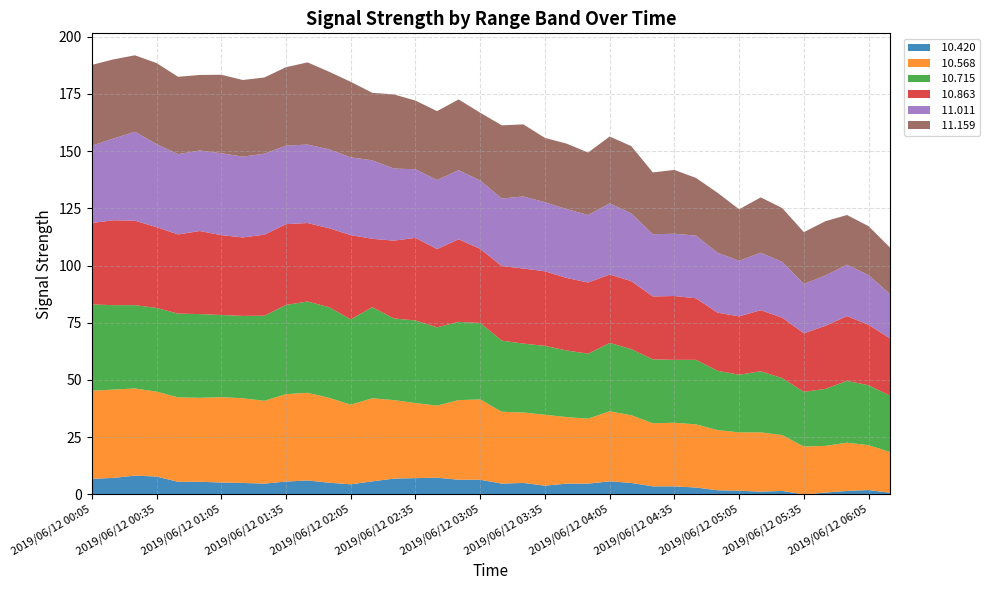

Reading left to right, extract all data points from this chart.

 10.420: 6.8	7.2	8.2	7.8	5.5	5.5	5.2	5.0	4.7	5.6	6.1	5.1	4.4	5.7	6.9	7.1	7.3	6.4	6.4	4.7	5.0	3.8	4.7	4.7	5.7	5.0	3.5	3.5	3.0	1.8	1.6	1.2	1.5	-0.1	0.8	1.5	1.9	0.7
 10.568: 38.5	38.6	38.1	37.1	36.9	36.7	37.3	37.0	36.2	38.2	38.3	37.1	34.8	36.3	34.3	32.8	31.5	34.8	35.1	31.4	30.8	31.0	29.1	28.4	30.6	29.6	27.6	27.8	27.6	26.3	25.5	25.9	24.4	20.9	20.4	21.1	19.6	17.8
 10.715: 37.7	36.9	36.4	36.6	36.6	36.6	35.9	36.0	37.2	39.0	39.9	39.6	37.3	39.8	35.7	36.1	34.2	34.2	33.4	31.1	30.1	30.1	29.1	28.4	29.9	28.9	27.9	27.5	28.2	25.9	25.2	26.7	24.9	23.9	24.9	27.0	26.2	24.6
 10.863: 35.6	37.1	36.9	35.3	34.6	36.3	34.9	34.3	35.4	35.3	34.3	34.5	36.8	29.9	34.0	36.1	34.2	36.1	32.4	32.6	32.8	32.6	31.7	31.1	29.9	29.7	27.5	27.9	26.9	25.4	25.5	26.7	26.4	25.6	27.6	28.3	26.4	25.0
 11.011: 33.8	35.7	38.9	36.3	35.1	35.2	35.8	35.3	35.4	34.3	34.3	34.5	34.0	34.3	31.5	30.0	30.2	30.2	29.9	29.5	31.5	30.2	30.1	29.5	31.1	29.6	27.2	27.2	27.4	26.2	24.3	25.1	24.4	21.6	22.0	22.5	21.7	19.4
 11.159: 35.3	34.6	33.4	35.4	33.8	33.0	34.3	33.5	33.3	34.3	35.9	33.9	33.0	29.5	32.4	30.0	30.1	30.9	29.6	32.0	31.5	28.1	28.6	27.3	29.2	29.4	27.0	27.9	25.2	26.2	22.5	24.2	23.5	22.6	23.7	21.7	21.4	20.3